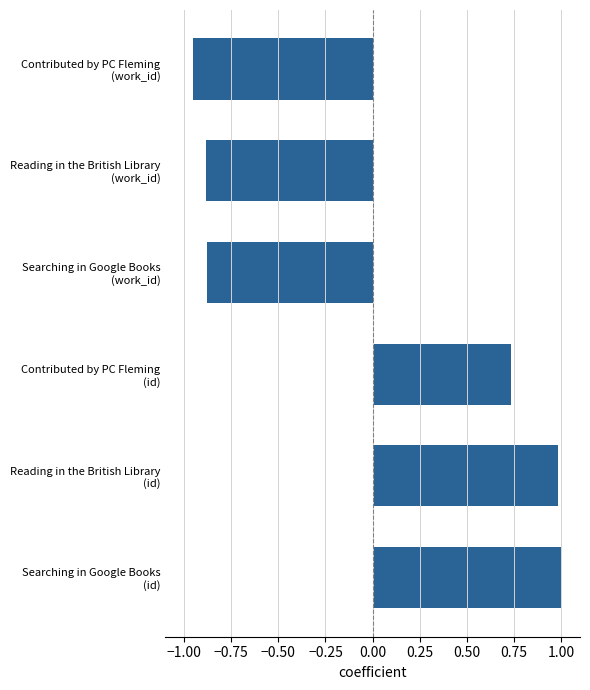

What is the difference between the maximum and second lowest values?

1.9